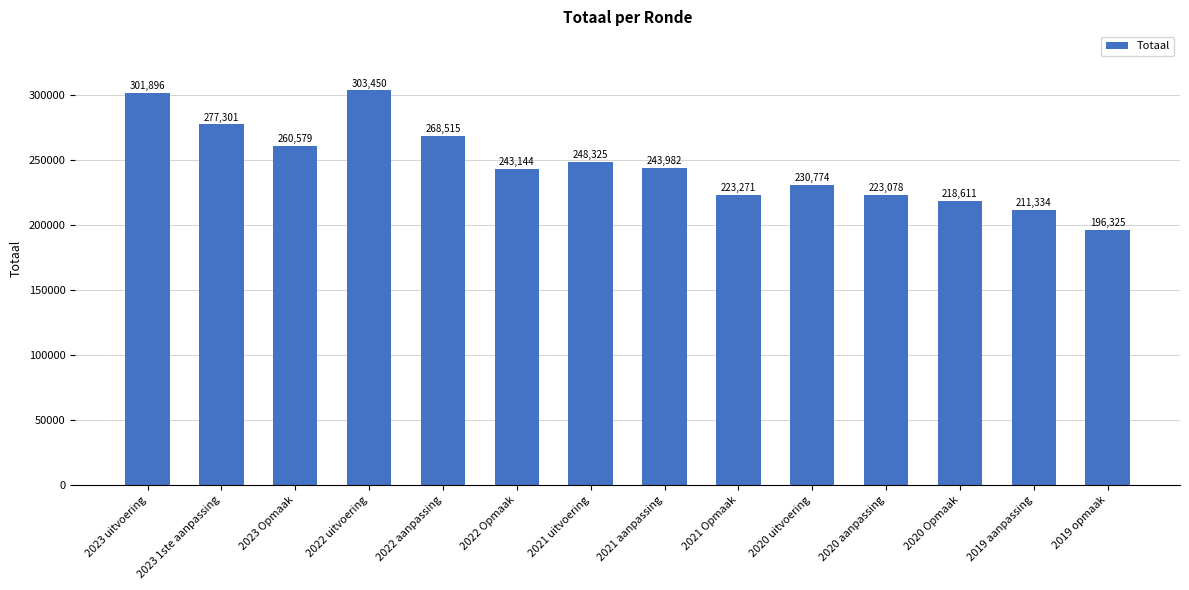

Rank the categories by value from highest to lowest.

2022 uitvoering, 2023 uitvoering, 2023 1ste aanpassing, 2022 aanpassing, 2023 Opmaak, 2021 uitvoering, 2021 aanpassing, 2022 Opmaak, 2020 uitvoering, 2021 Opmaak, 2020 aanpassing, 2020 Opmaak, 2019 aanpassing, 2019 opmaak